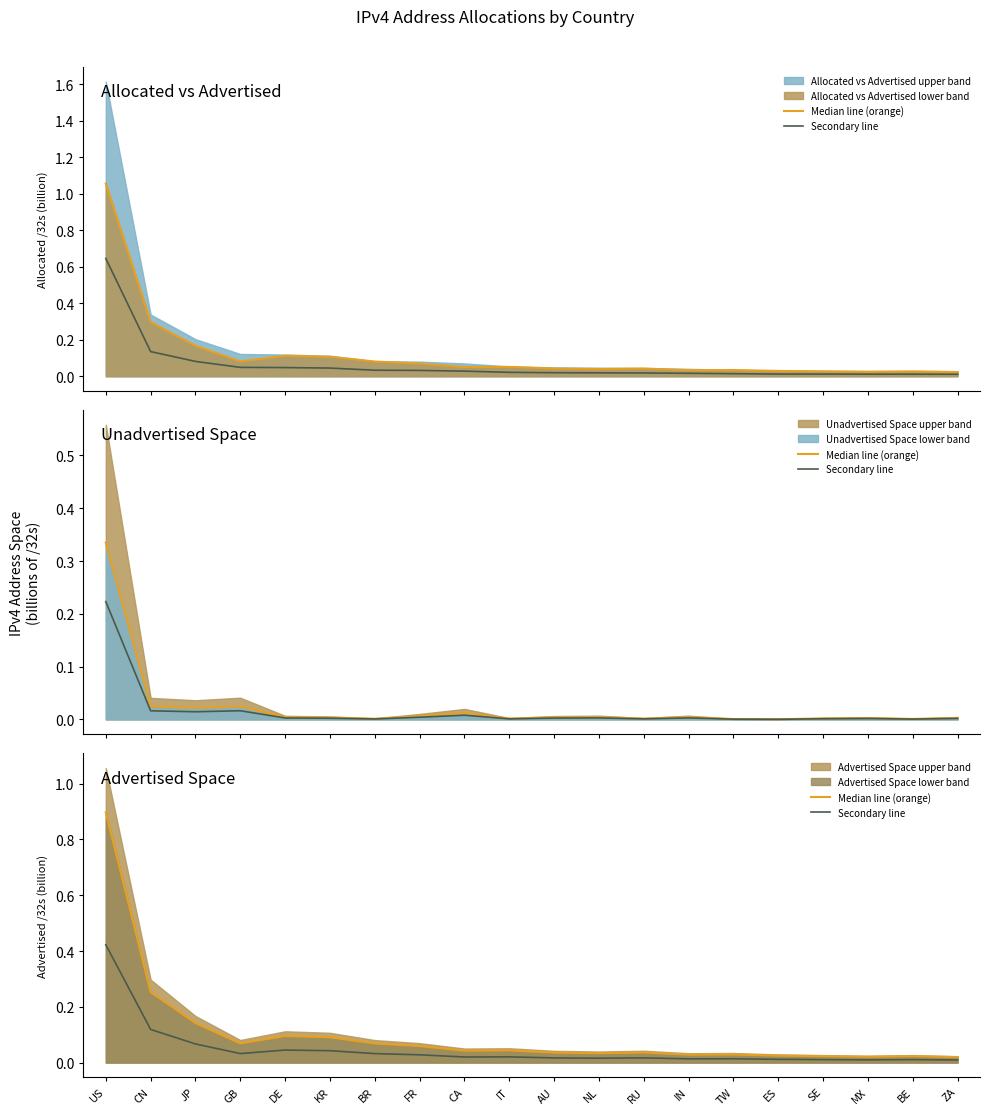

List the labels in order of Secondary line value, largest first.

US, CN, JP, DE, KR, GB, BR, FR, IT, CA, RU, AU, NL, TW, IN, ES, BE, SE, MX, ZA